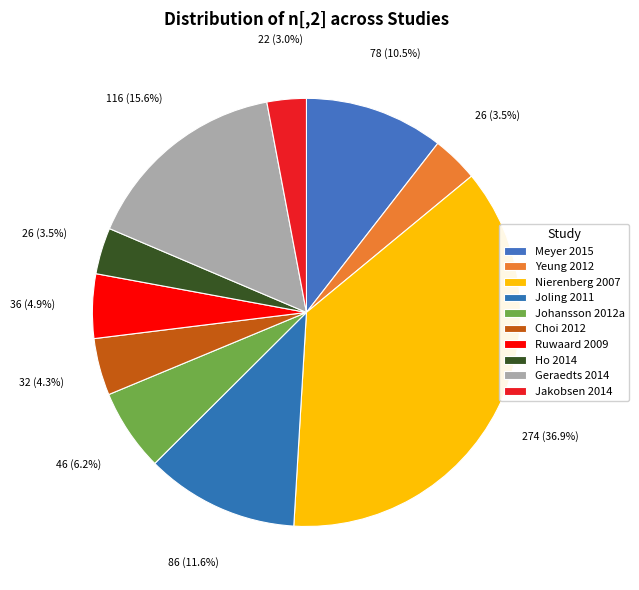

Combined, do Yeung 2012 and Ho 2014 account for over 50%?

No